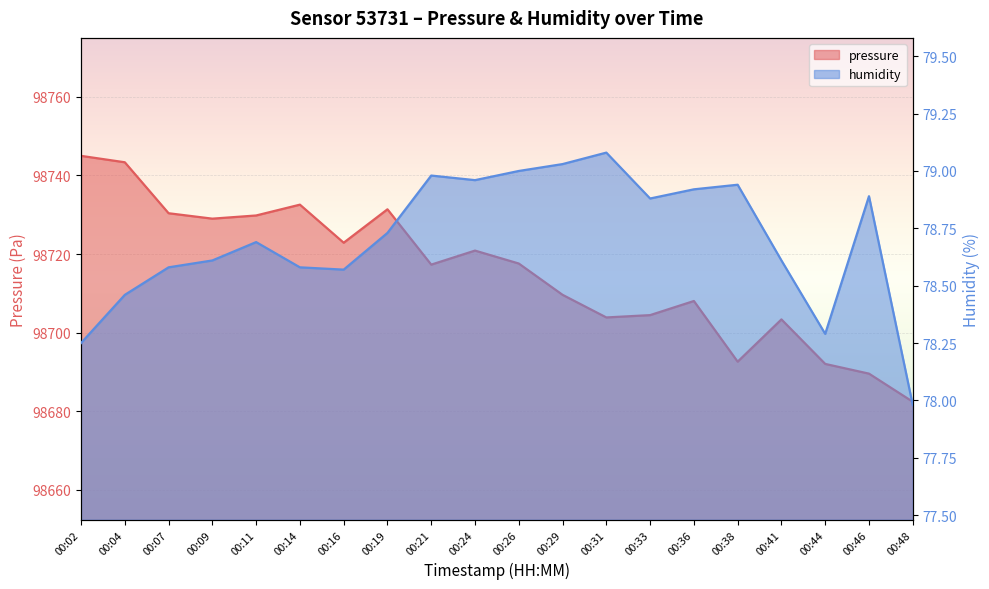

What is the value of the pressure point at the 6th from the left?

98732.6